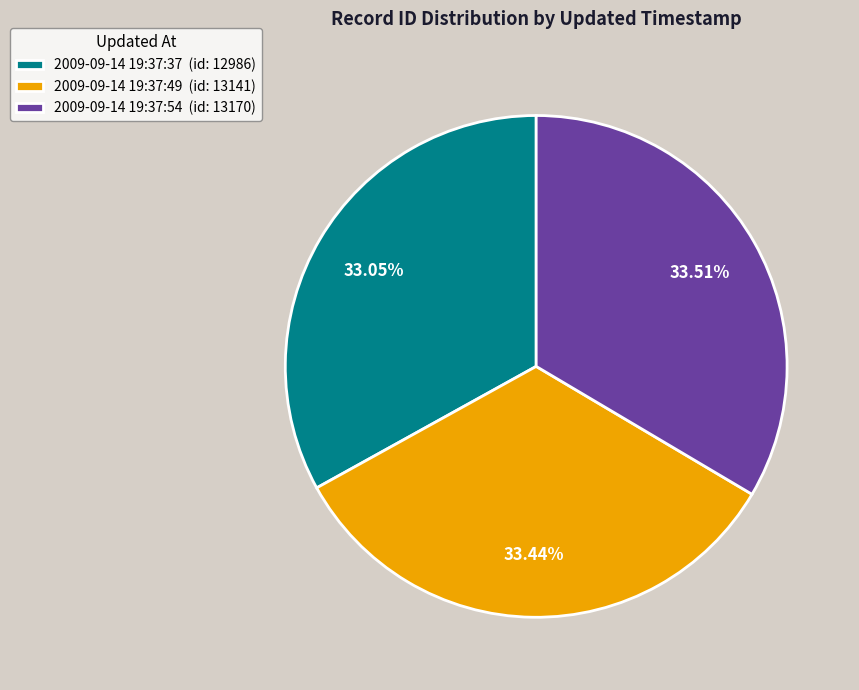

Count the number of slices in the pie.

3